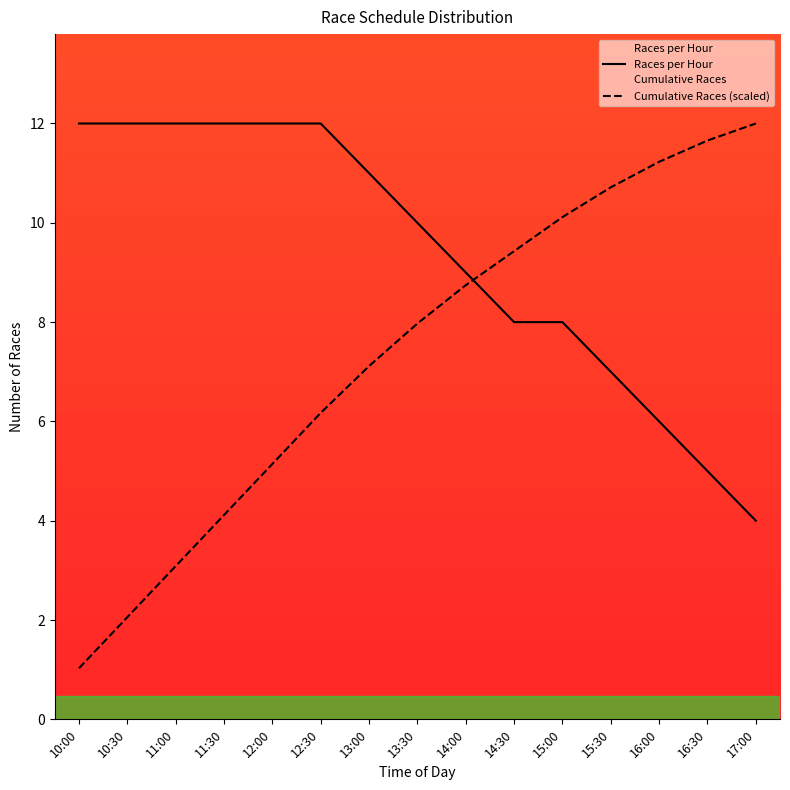

What is the highest value of the Cumulative Races (scaled) series?

12.0